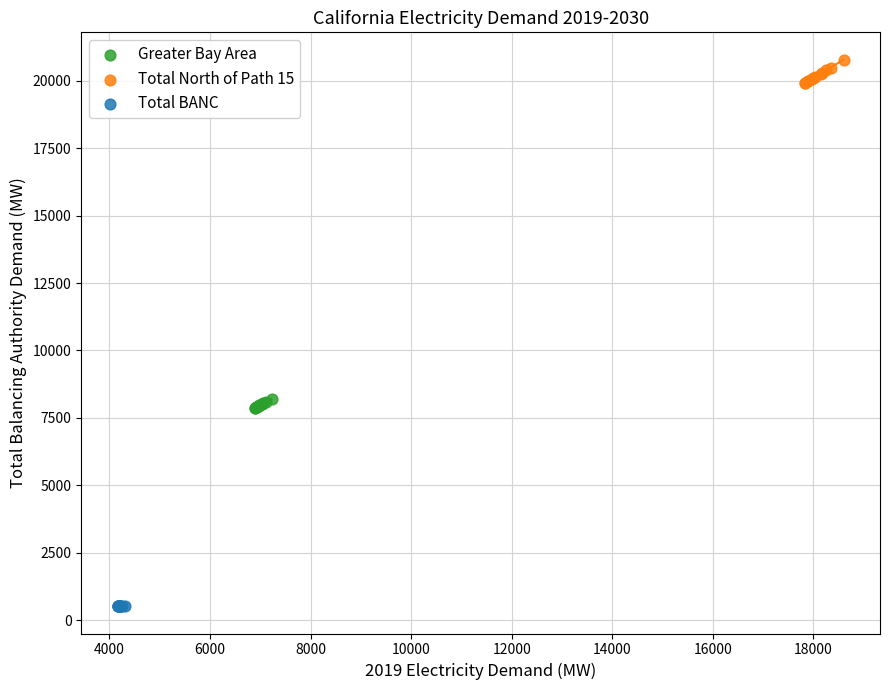

Which series contains the lowest Y value?

Total BANC